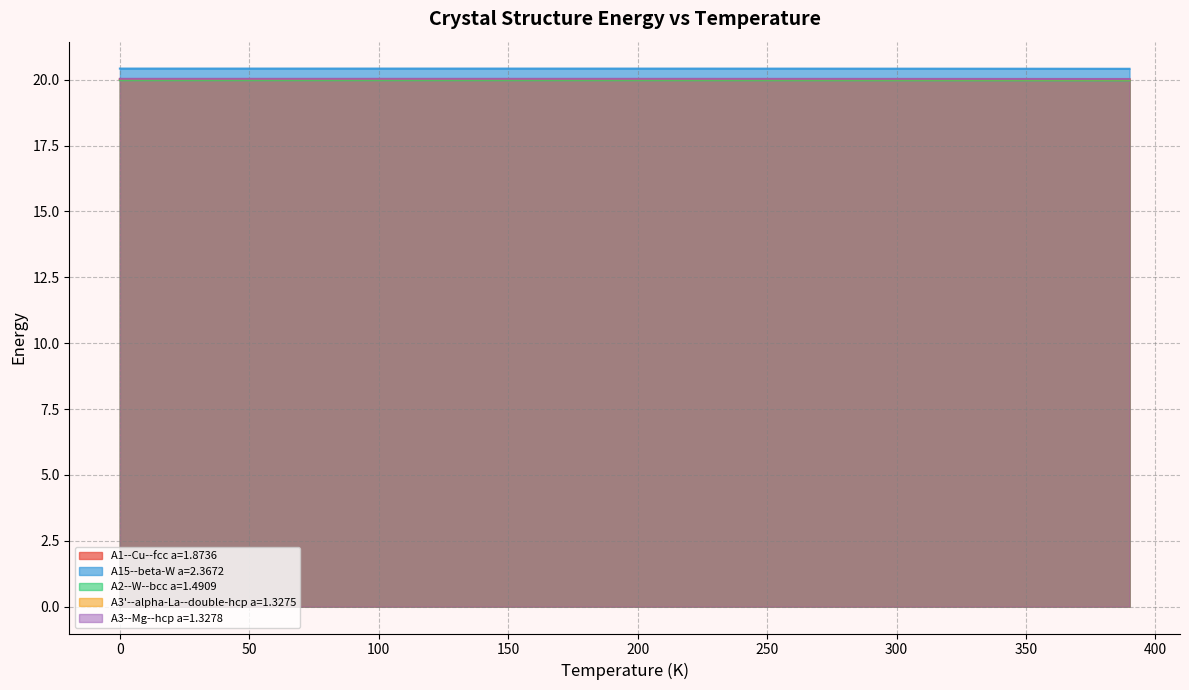

Is it true that A3'--alpha-La--double-hcp a=1.3275 equals 20.0 at 100?

True